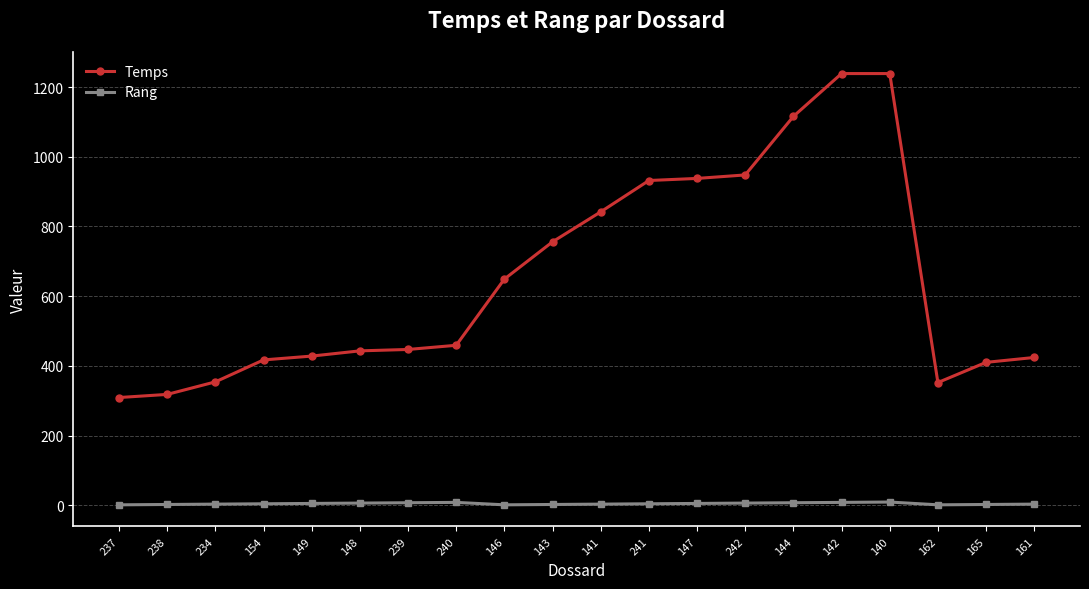

True or false: Rang has more than 0 interior local peaks.

True